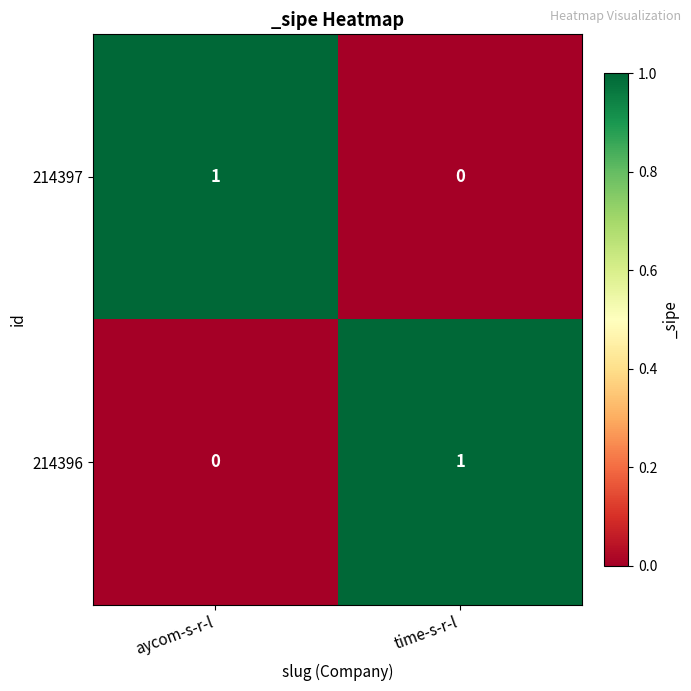

At which label does 214397 reach its peak?

aycom-s-r-l